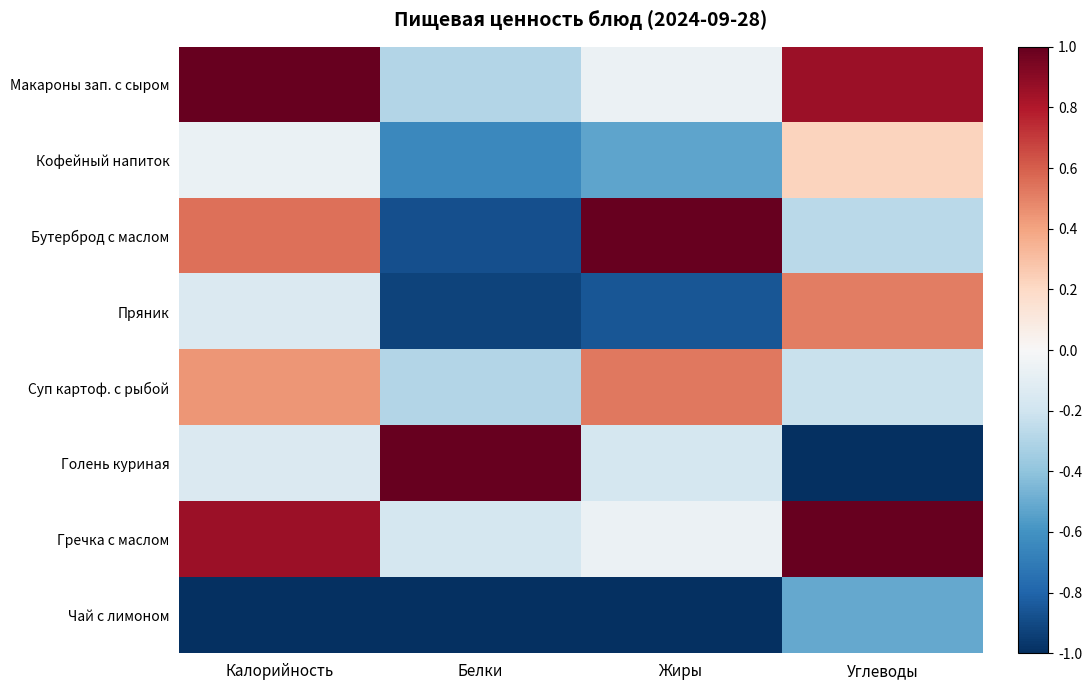

What is the smallest value displayed?

-1.0